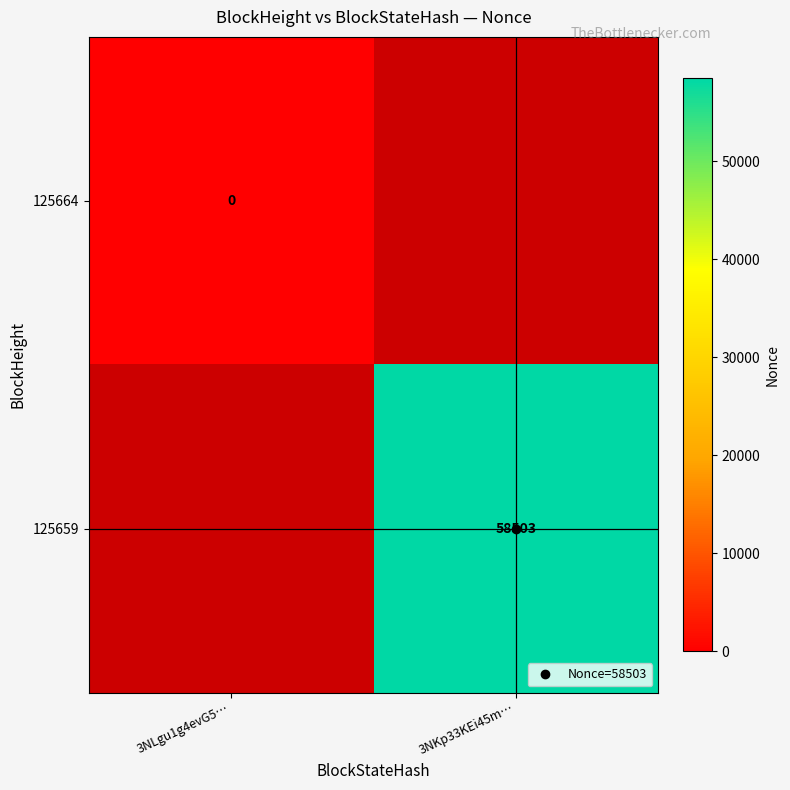

Which series has the largest range (max minus min)?

125659